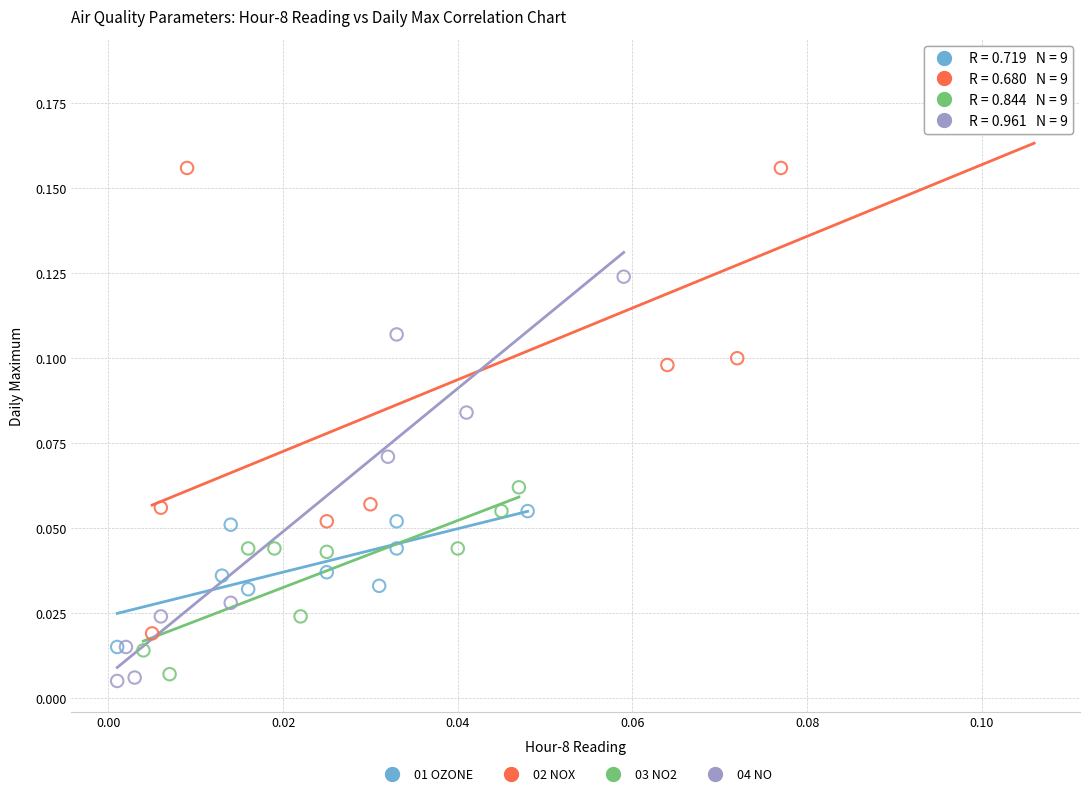

Which series reaches the maximum Y coordinate?

02 NOX